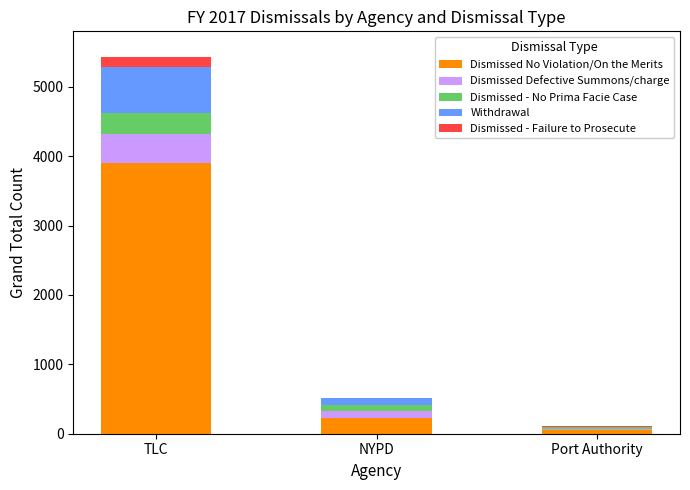

Reading left to right, what are the values for Dismissed No Violation/On the Merits?

TLC=3895	NYPD=226	Port Authority=58